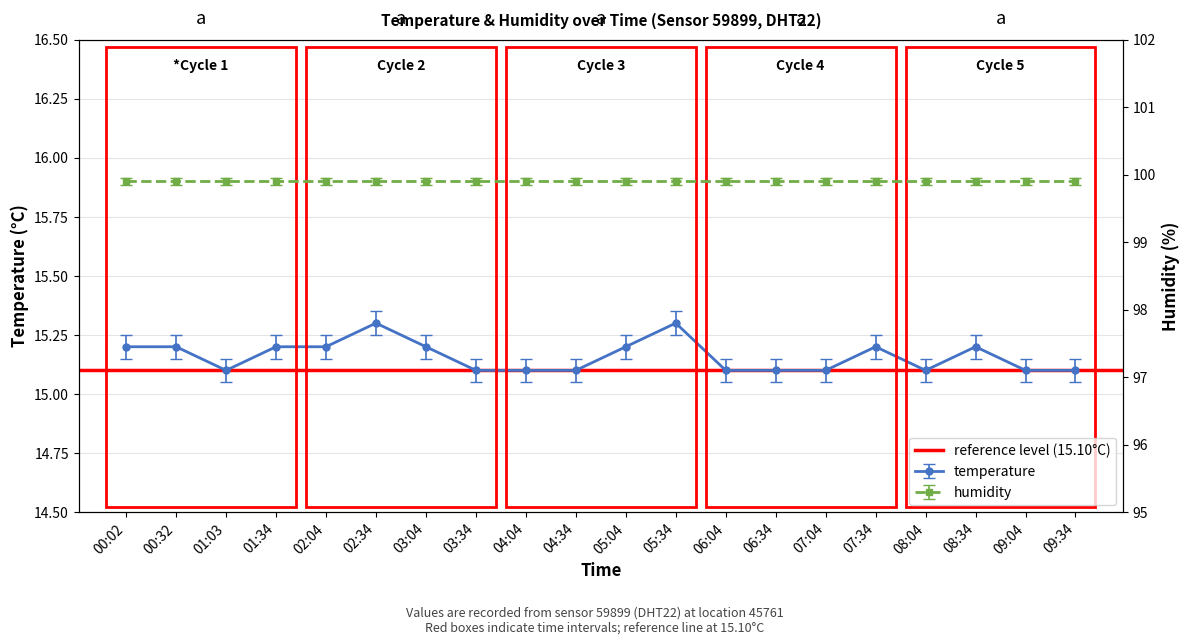

What is the minimum value shown in the chart?

15.1